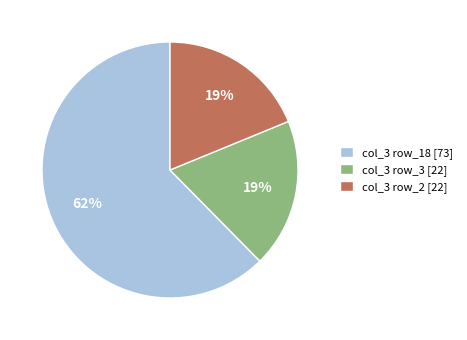

How many segments does this pie chart have?

3